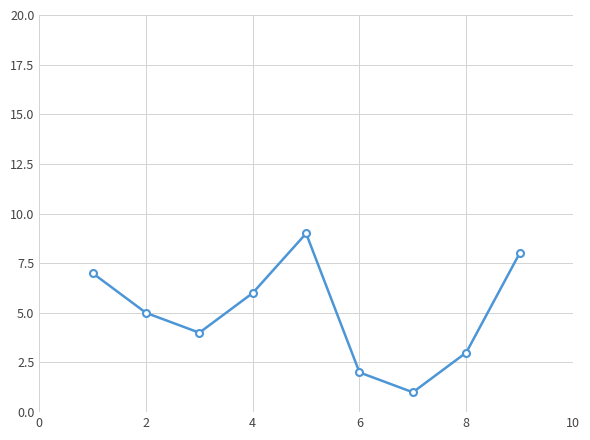

True or false: the data has more than 2 interior local peaks.

False